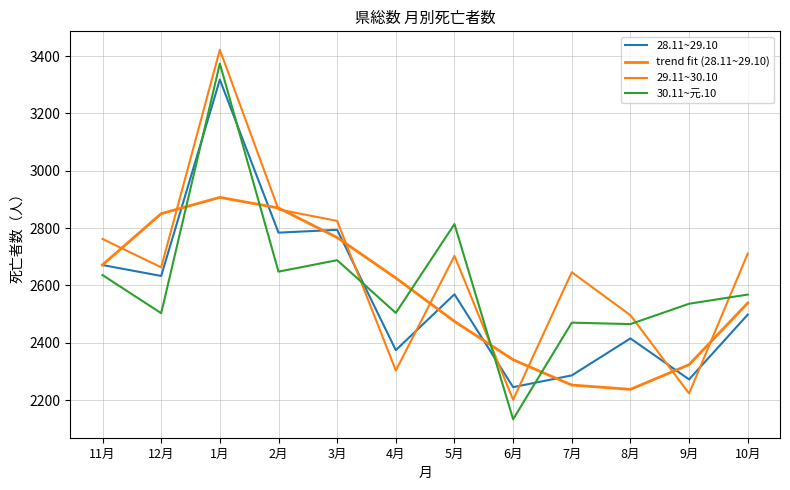

Reading left to right, transcribe all the data shown in this chart.

28.11~29.10: 2671.0	2633.0	3318.0	2784.0	2794.0	2374.0	2569.0	2245.0	2286.0	2415.0	2272.0	2498.0
trend fit (28.11~29.10): 2671.7	2850.3	2907.1	2870.1	2767.1	2625.9	2474.5	2340.7	2252.4	2237.3	2323.4	2538.5
29.11~30.10: 2762.0	2663.0	3422.0	2865.0	2825.0	2303.0	2703.0	2201.0	2646.0	2496.0	2223.0	2711.0
30.11~元.10: 2636.0	2503.0	3374.0	2648.0	2688.0	2504.0	2814.0	2133.0	2470.0	2465.0	2536.0	2568.0